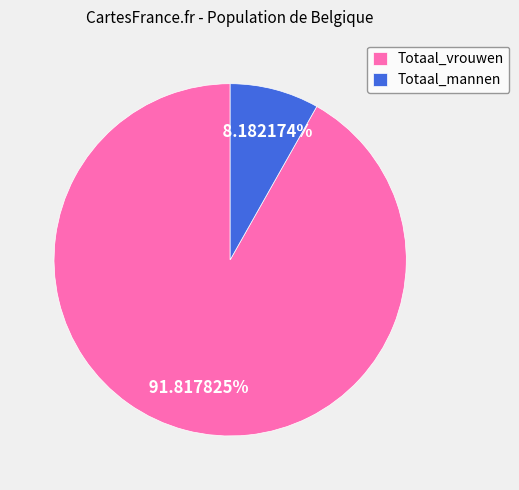

To the nearest percent, what percentage of the pie is Totaal_mannen?

8%